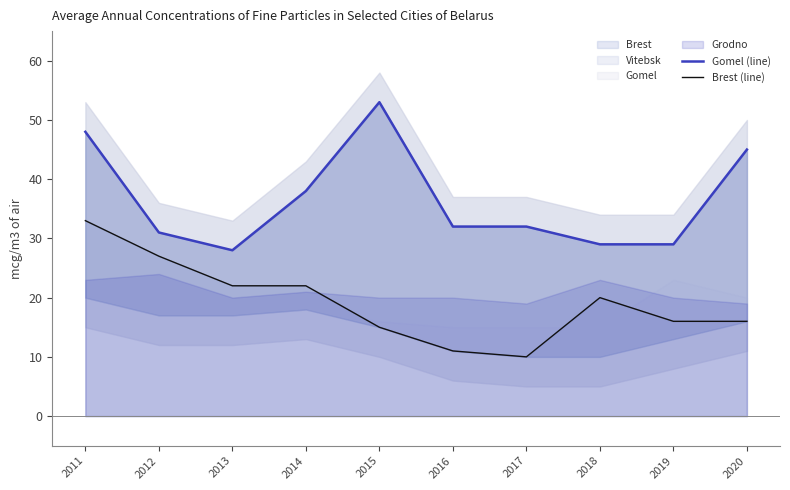

Which series has the widest spread of values?

Gomel (line)